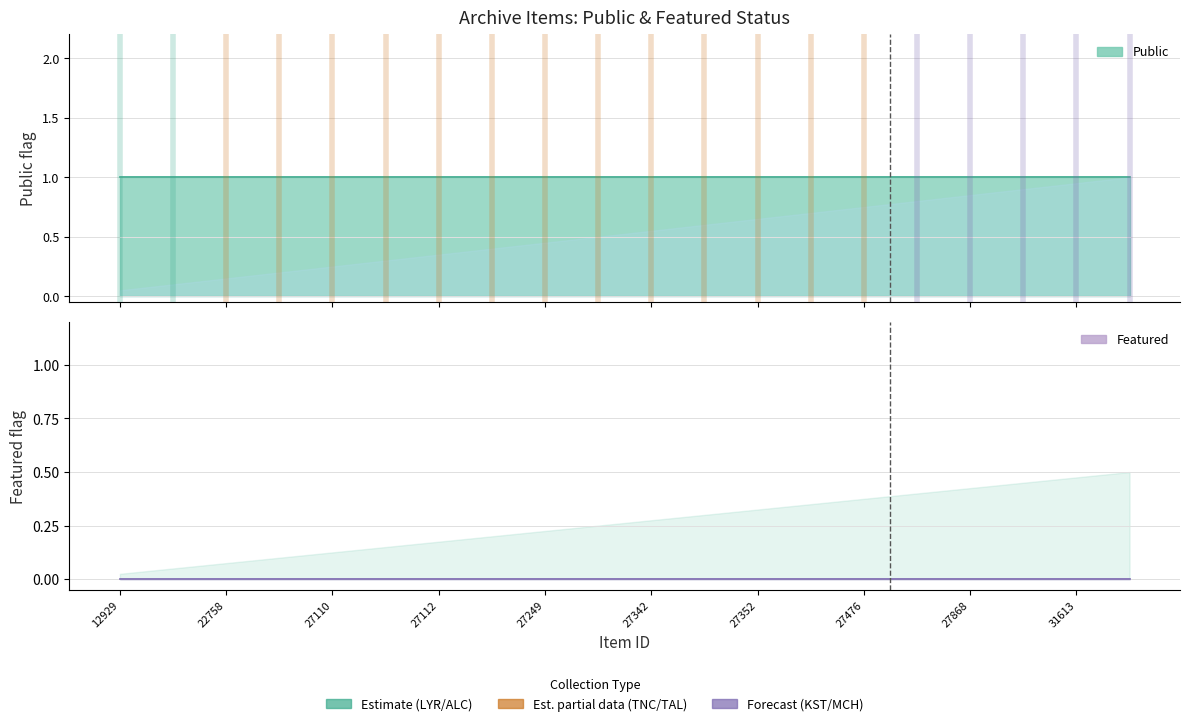

Reading left to right, list all the values displayed in this chart.

public: 1	1	1	1	1	1	1	1	1	1	1	1	1	1	1	1	1	1	1	1
featured: 0	0	0	0	0	0	0	0	0	0	0	0	0	0	0	0	0	0	0	0